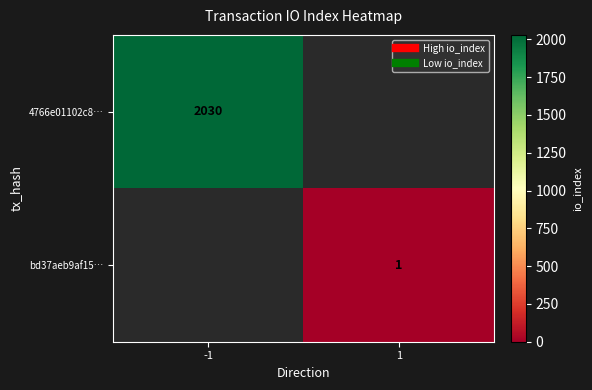

Where is 4766e01102c8… nearest to the value 1015?

-1